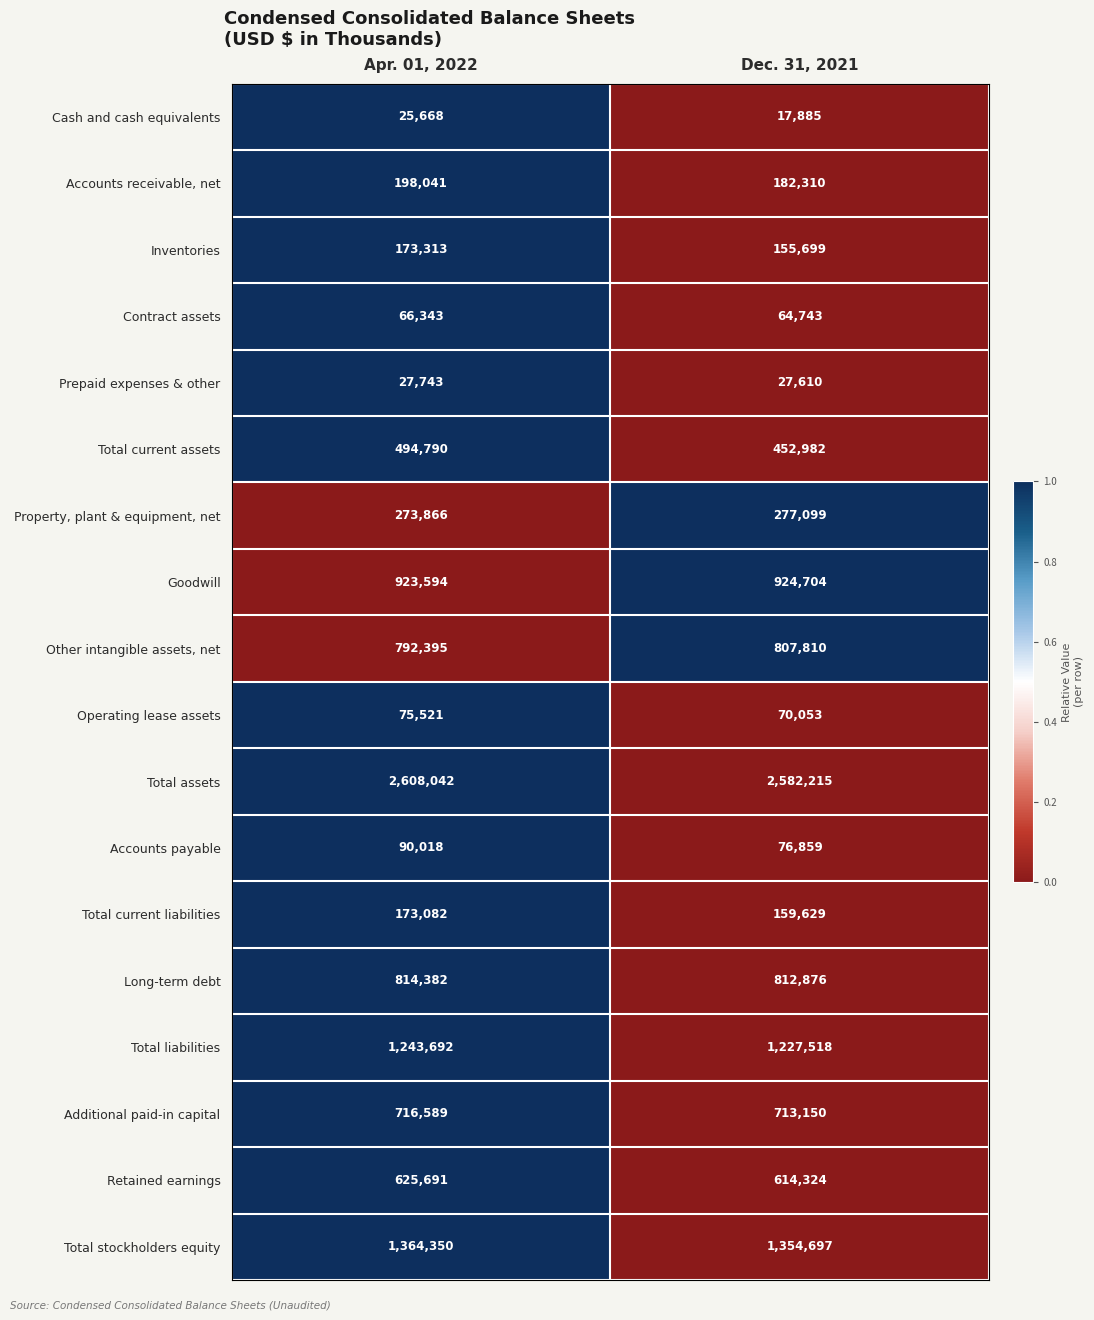

The Cash and cash equivalents series shows 25668 at Apr. 01, 2022. True or false?

True